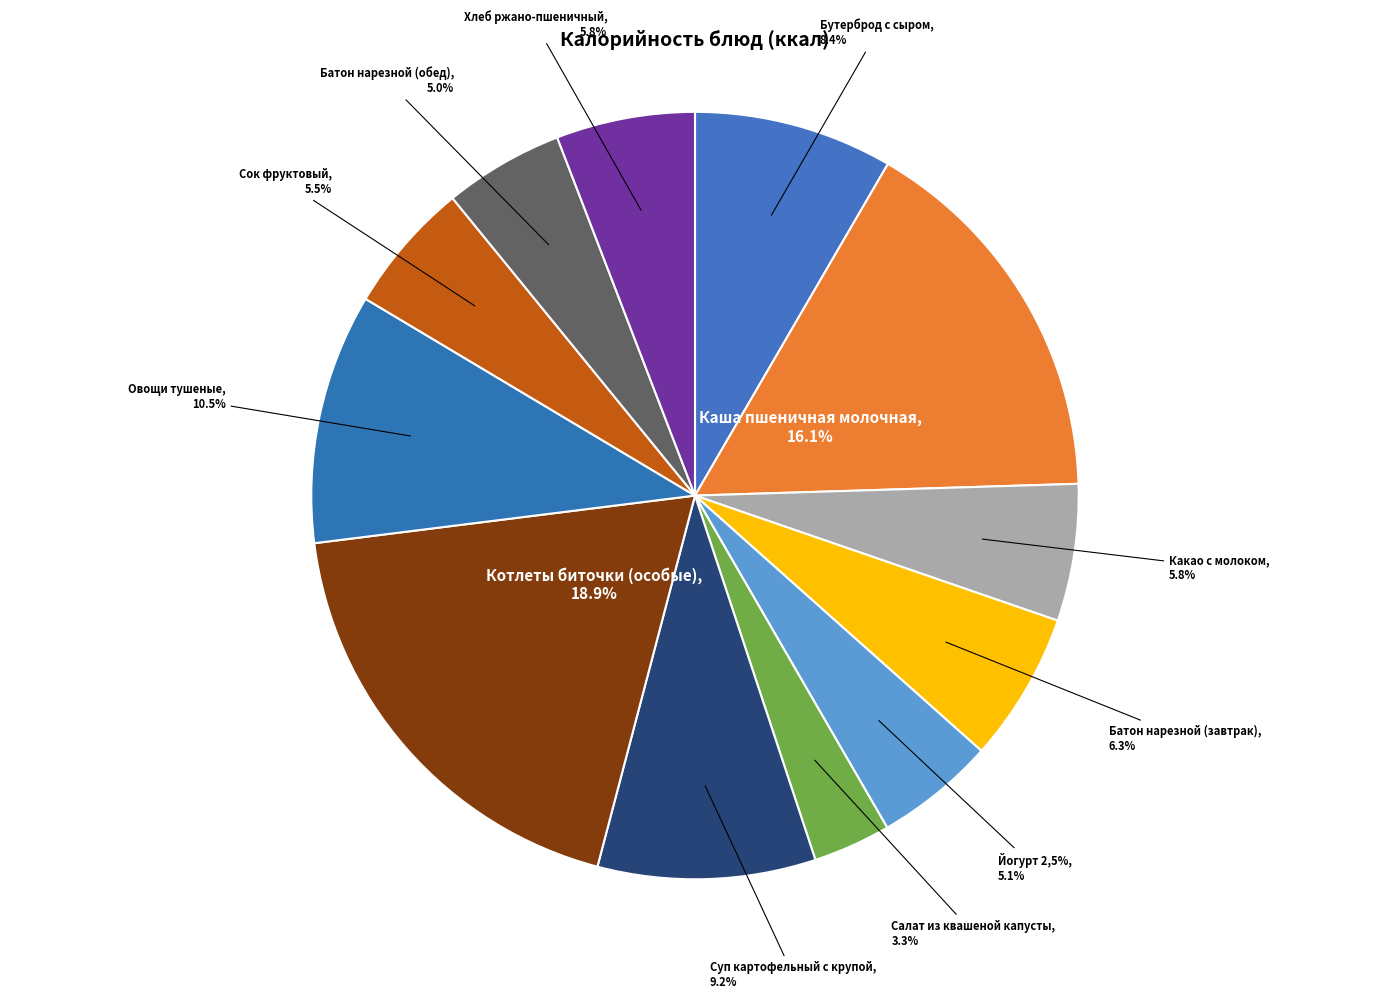

What is the smallest slice in the pie chart?

Салат из квашеной капусты